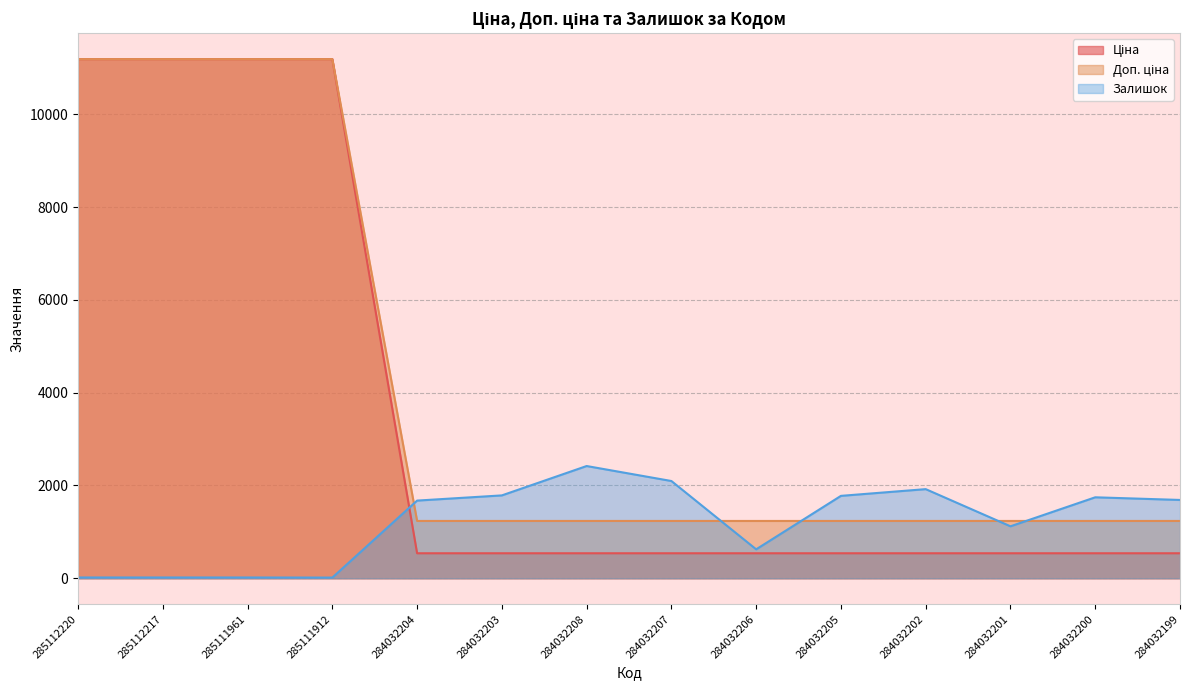

What is the label of the 3rd point from the left?

285111961